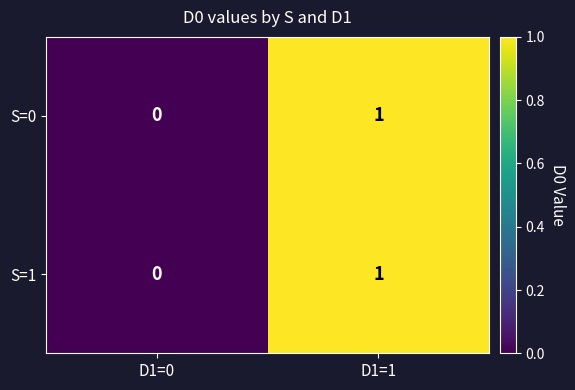

Is it true that S=0 equals 1 at D1=1?

True